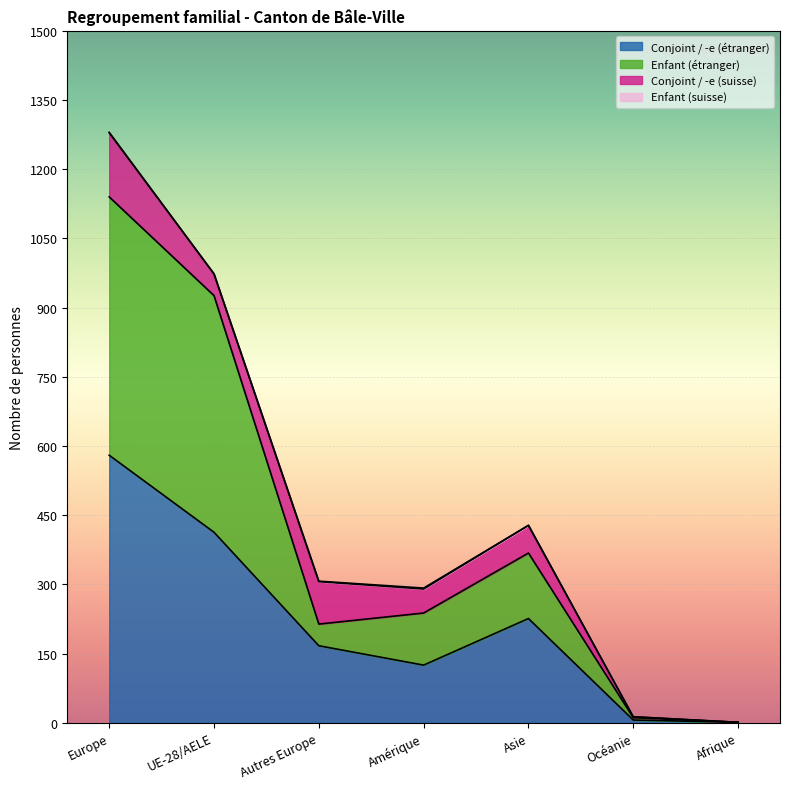

Which series has the widest spread of values?

Enfant (étranger)